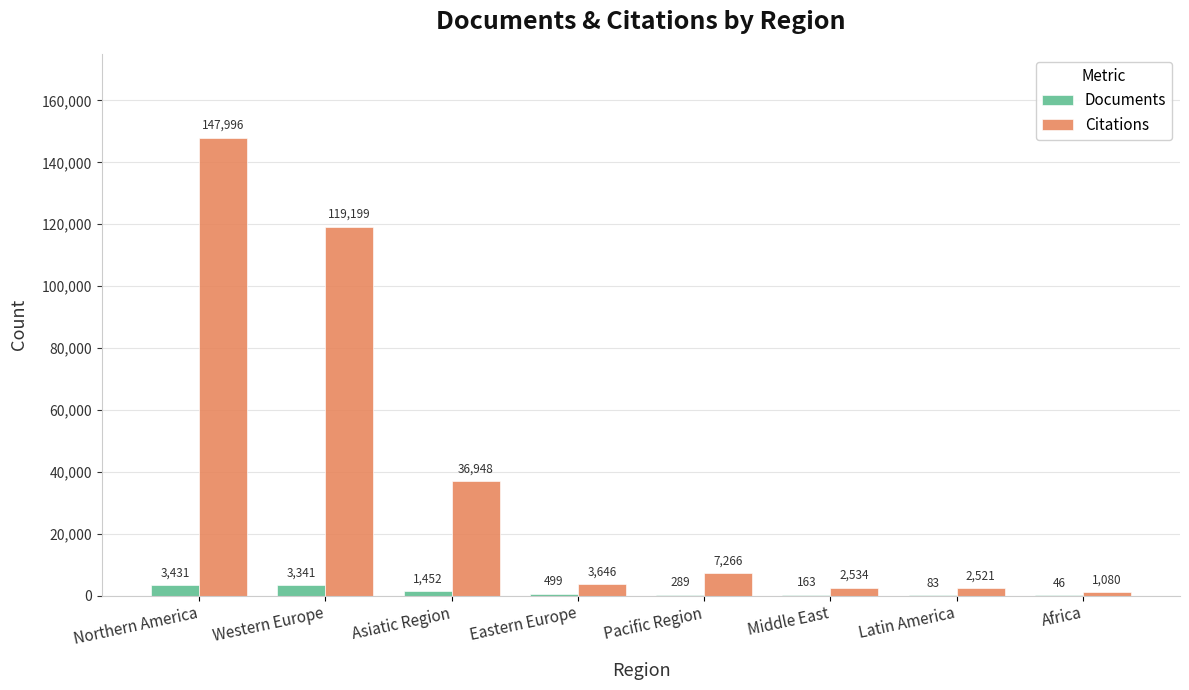

At which label is Citations closest to 74538?

Asiatic Region